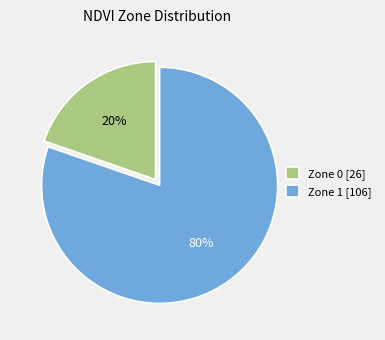

To the nearest percent, what is the combined percentage of Zone 1 [106] and Zone 0 [26]?

100%